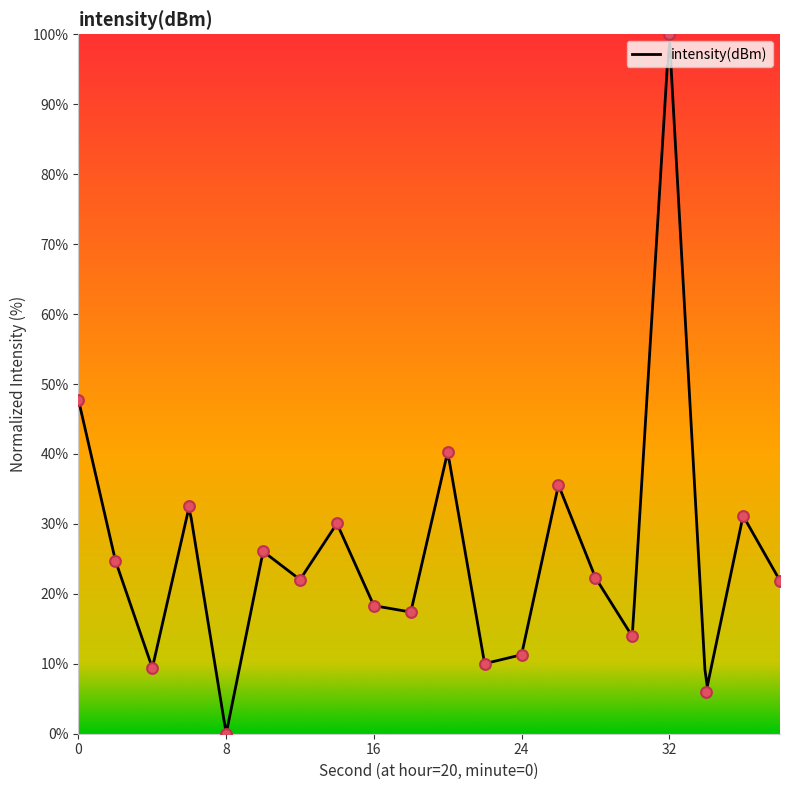

What is the change in value from 16 to 38?

+3.6